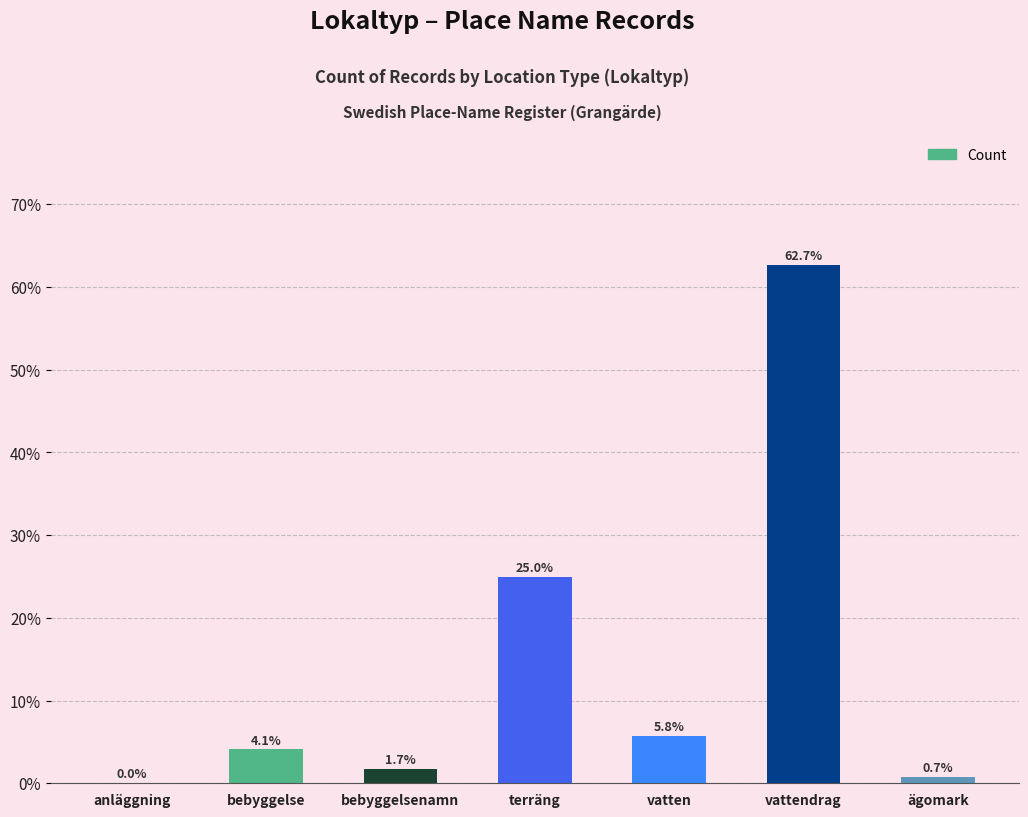

Read the value at bebyggelsenamn.

1.7